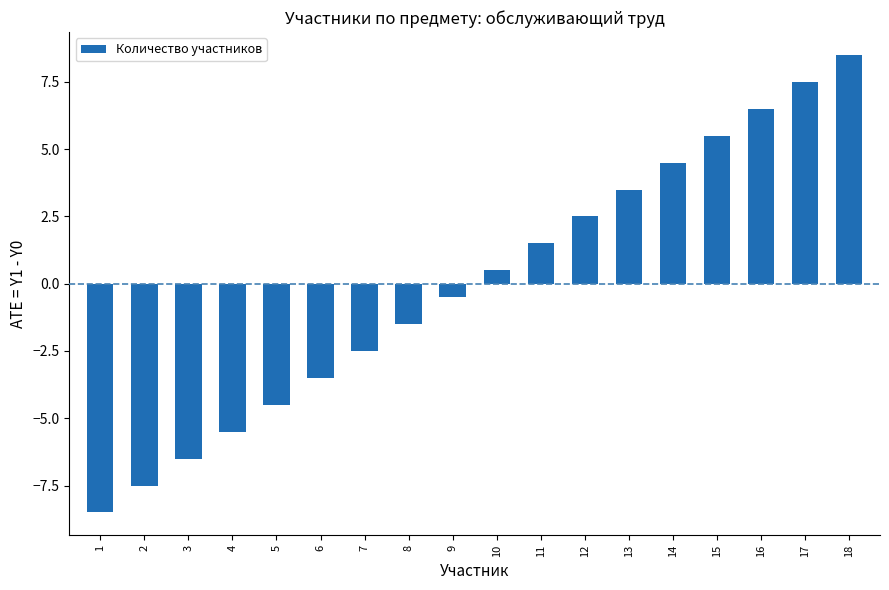

Reading left to right, extract all data points from this chart.

1=-8.5	2=-7.5	3=-6.5	4=-5.5	5=-4.5	6=-3.5	7=-2.5	8=-1.5	9=-0.5	10=0.5	11=1.5	12=2.5	13=3.5	14=4.5	15=5.5	16=6.5	17=7.5	18=8.5